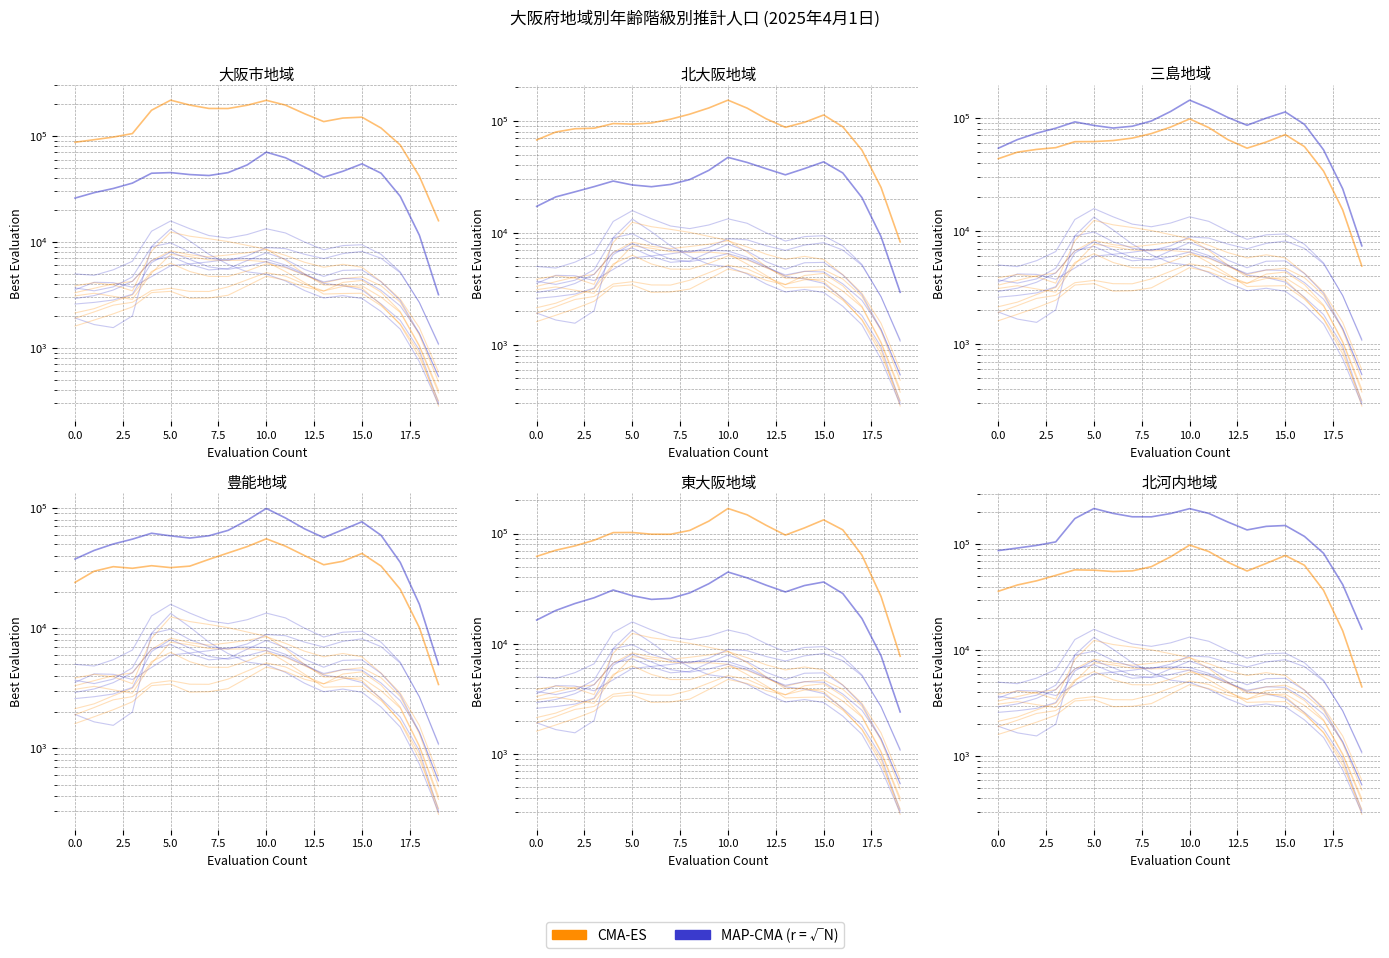

What is the sum of all MAP-CMA (r = √N) values?

2800024